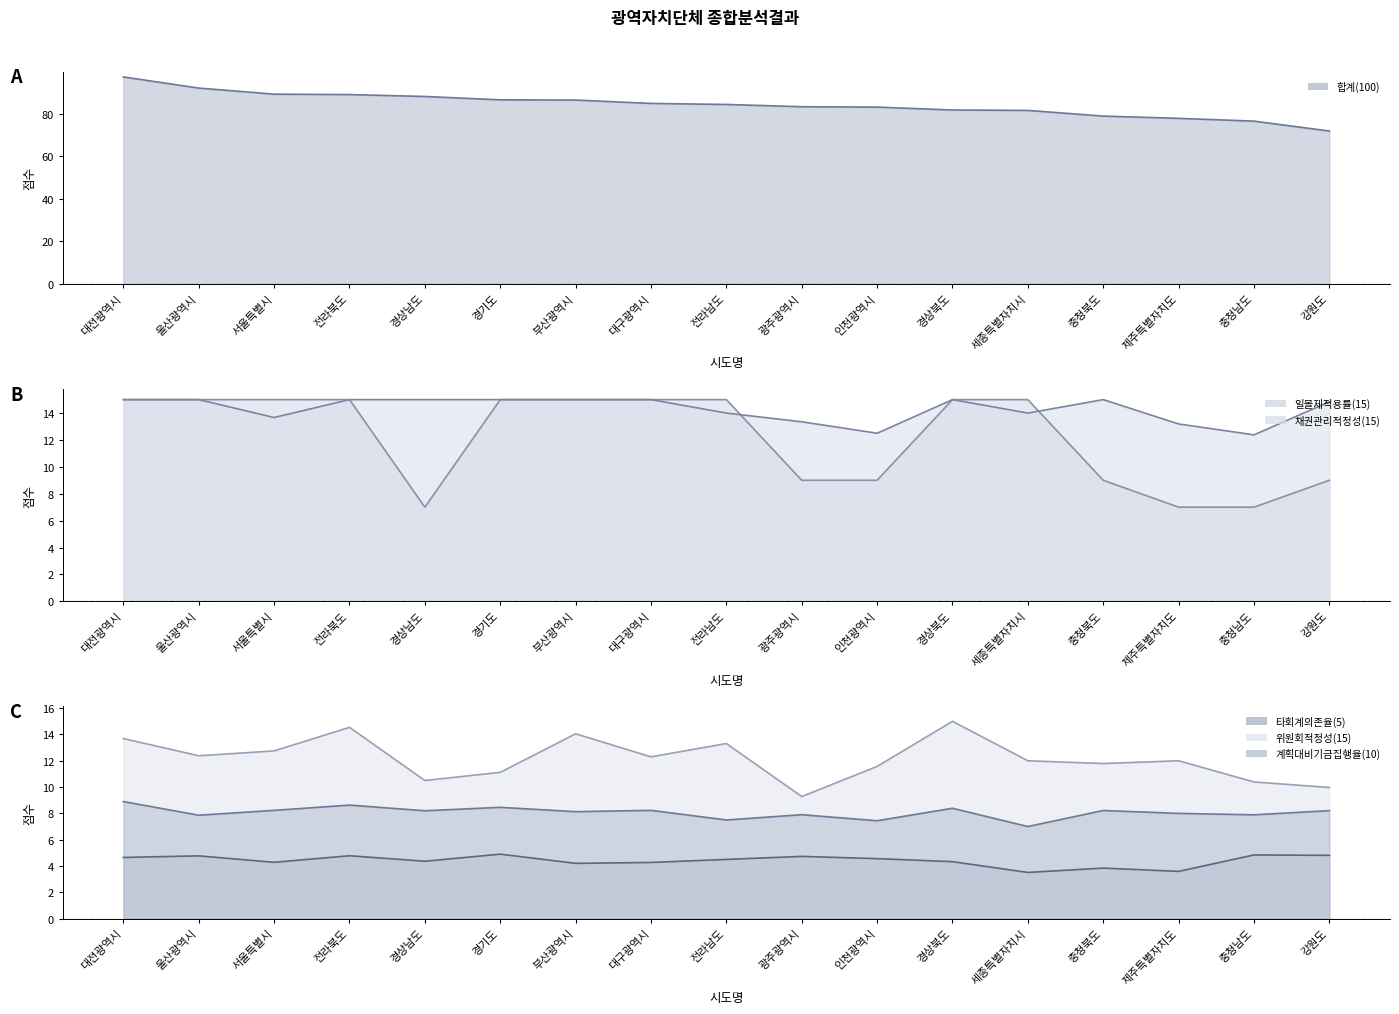

Reading left to right, transcribe all the data shown in this chart.

합계(100) (line): 대전광역시=97.2	울산광역시=92.0	서울특별시=89.2	전라북도=89.0	경상남도=88.1	경기도=86.5	부산광역시=86.4	대구광역시=84.8	전라남도=84.3	광주광역시=83.3	인천광역시=83.1	경상북도=81.7	세종특별자치시=81.5	충청북도=78.8	제주특별자치도=77.8	충청남도=76.5	강원도=71.8
일몰제적용률(15) (line): 대전광역시=15.0	울산광역시=15.0	서울특별시=15.0	전라북도=15.0	경상남도=7.0	경기도=15.0	부산광역시=15.0	대구광역시=15.0	전라남도=15.0	광주광역시=9.0	인천광역시=9.0	경상북도=15.0	세종특별자치시=15.0	충청북도=9.0	제주특별자치도=7.0	충청남도=7.0	강원도=9.0
채권관리적정성(15) (line): 대전광역시=15.0	울산광역시=15.0	서울특별시=13.7	전라북도=15.0	경상남도=15.0	경기도=15.0	부산광역시=15.0	대구광역시=15.0	전라남도=14.0	광주광역시=13.3	인천광역시=12.5	경상북도=15.0	세종특별자치시=14.0	충청북도=15.0	제주특별자치도=13.2	충청남도=12.4	강원도=14.8
타회계의존율(5) (line): 대전광역시=4.7	울산광역시=4.8	서울특별시=4.3	전라북도=4.8	경상남도=4.4	경기도=4.9	부산광역시=4.2	대구광역시=4.3	전라남도=4.5	광주광역시=4.7	인천광역시=4.6	경상북도=4.3	세종특별자치시=3.5	충청북도=3.8	제주특별자치도=3.6	충청남도=4.8	강원도=4.8
위원회적정성(15) (line): 대전광역시=13.7	울산광역시=12.4	서울특별시=12.8	전라북도=14.5	경상남도=10.5	경기도=11.1	부산광역시=14.1	대구광역시=12.3	전라남도=13.3	광주광역시=9.3	인천광역시=11.6	경상북도=15.0	세종특별자치시=12.0	충청북도=11.8	제주특별자치도=12.0	충청남도=10.4	강원도=10.0
계획대비기금집행율(10) (line): 대전광역시=8.9	울산광역시=7.9	서울특별시=8.2	전라북도=8.6	경상남도=8.2	경기도=8.5	부산광역시=8.1	대구광역시=8.2	전라남도=7.5	광주광역시=7.9	인천광역시=7.4	경상북도=8.4	세종특별자치시=7.0	충청북도=8.2	제주특별자치도=8.0	충청남도=7.9	강원도=8.2